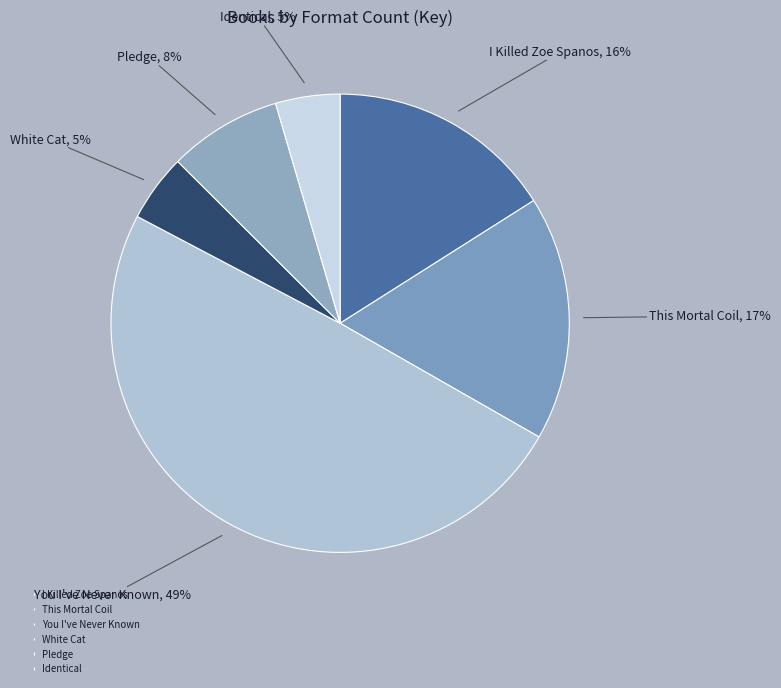

Which slice is the largest?

You I've Never Known